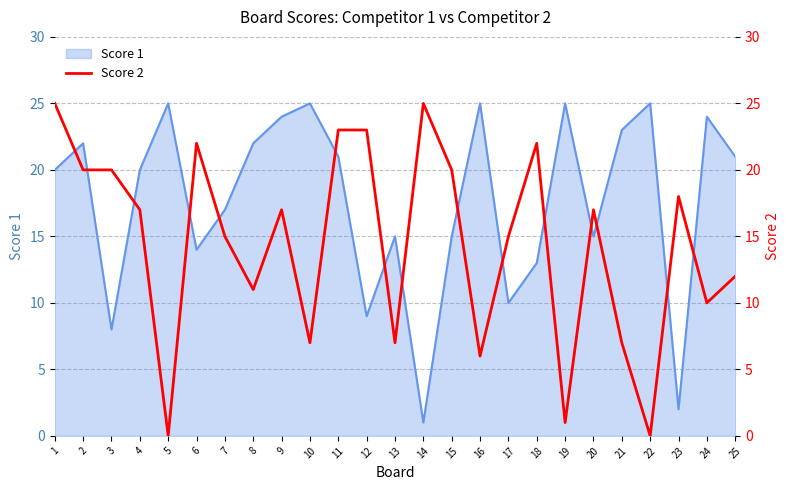

The value of Score 1 at 6 is 3. True or false?

False